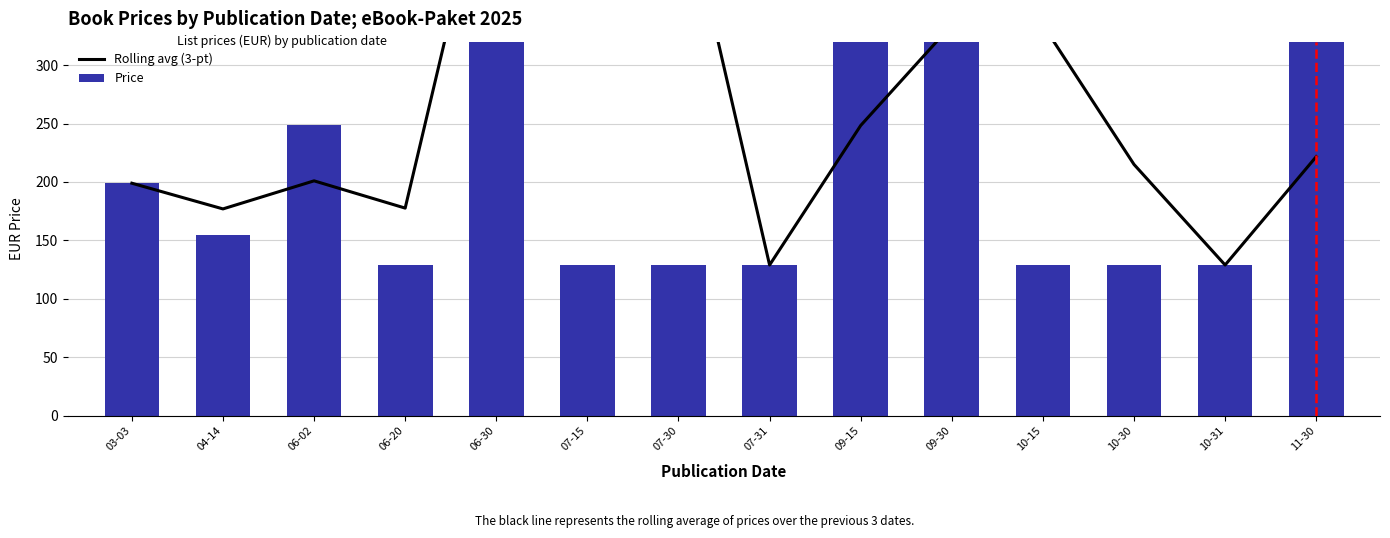

What position from the left is 06-30?

5